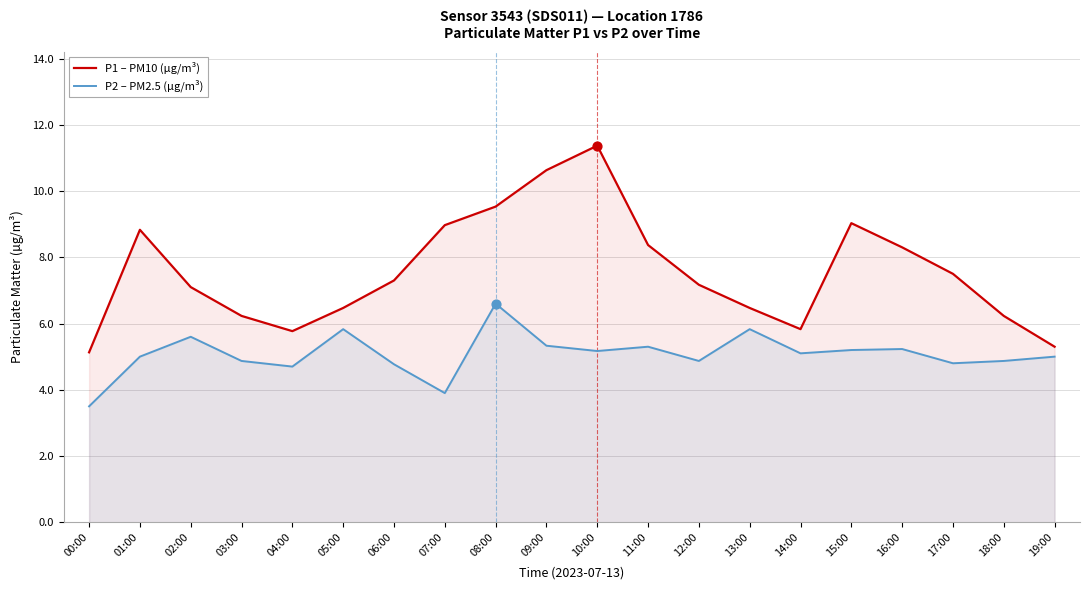

What are all the series names shown in the legend?

P1 – PM10 (µg/m³), P2 – PM2.5 (µg/m³)